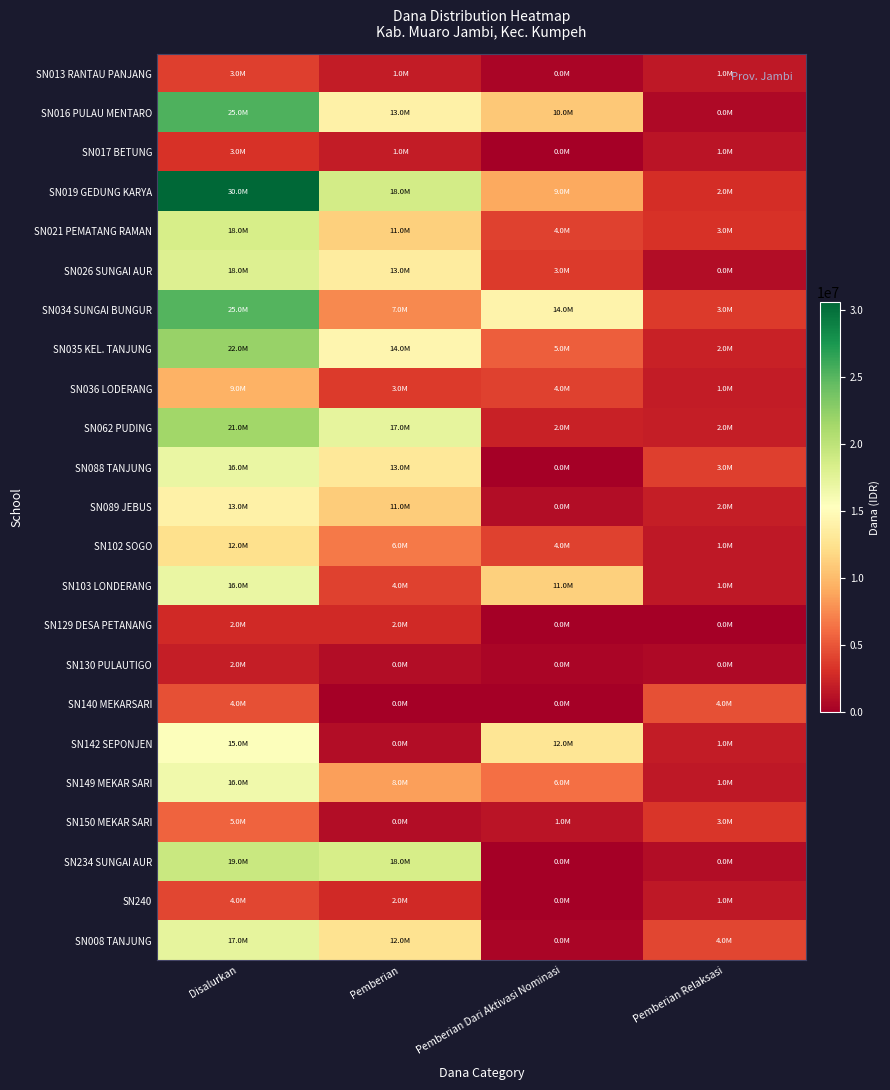

Reading left to right, list all the values displayed in this chart.

SN013 RANTAU PANJANG: Disalurkan=3825000	Pemberian=1800000	Pemberian Dari Aktivasi Nominasi=450000	Pemberian Relaksasi=1575000
SN016 PULAU MENTARO: Disalurkan=25425000	Pemberian=13950000	Pemberian Dari Aktivasi Nominasi=10800000	Pemberian Relaksasi=675000
SN017 BETUNG: Disalurkan=3150000	Pemberian=1800000	Pemberian Dari Aktivasi Nominasi=0	Pemberian Relaksasi=1350000
SN019 GEDUNG KARYA: Disalurkan=30600000	Pemberian=18675000	Pemberian Dari Aktivasi Nominasi=9000000	Pemberian Relaksasi=2925000
SN021 PEMATANG RAMAN: Disalurkan=18450000	Pemberian=11250000	Pemberian Dari Aktivasi Nominasi=4050000	Pemberian Relaksasi=3150000
SN026 SUNGAI AUR: Disalurkan=18000000	Pemberian=13500000	Pemberian Dari Aktivasi Nominasi=3600000	Pemberian Relaksasi=900000
SN034 SUNGAI BUNGUR: Disalurkan=25200000	Pemberian=7425000	Pemberian Dari Aktivasi Nominasi=14175000	Pemberian Relaksasi=3600000
SN035 KEL. TANJUNG: Disalurkan=22050000	Pemberian=14400000	Pemberian Dari Aktivasi Nominasi=5400000	Pemberian Relaksasi=2250000
SN036 LODERANG: Disalurkan=9450000	Pemberian=3600000	Pemberian Dari Aktivasi Nominasi=4050000	Pemberian Relaksasi=1800000
SN062 PUDING: Disalurkan=21600000	Pemberian=17325000	Pemberian Dari Aktivasi Nominasi=2250000	Pemberian Relaksasi=2025000
SN088 TANJUNG: Disalurkan=16875000	Pemberian=13050000	Pemberian Dari Aktivasi Nominasi=0	Pemberian Relaksasi=3825000
SN089 JEBUS: Disalurkan=13950000	Pemberian=11025000	Pemberian Dari Aktivasi Nominasi=900000	Pemberian Relaksasi=2025000
SN102 SOGO: Disalurkan=12375000	Pemberian=6750000	Pemberian Dari Aktivasi Nominasi=4050000	Pemberian Relaksasi=1575000
SN103 LONDERANG: Disalurkan=16875000	Pemberian=4050000	Pemberian Dari Aktivasi Nominasi=11250000	Pemberian Relaksasi=1575000
SN129 DESA PETANANG: Disalurkan=2700000	Pemberian=2700000	Pemberian Dari Aktivasi Nominasi=0	Pemberian Relaksasi=0
SN130 PULAUTIGO: Disalurkan=2025000	Pemberian=900000	Pemberian Dari Aktivasi Nominasi=450000	Pemberian Relaksasi=675000
SN140 MEKARSARI: Disalurkan=4725000	Pemberian=0	Pemberian Dari Aktivasi Nominasi=0	Pemberian Relaksasi=4725000
SN142 SEPONJEN: Disalurkan=15525000	Pemberian=900000	Pemberian Dari Aktivasi Nominasi=12825000	Pemberian Relaksasi=1800000
SN149 MEKAR SARI: Disalurkan=16425000	Pemberian=8550000	Pemberian Dari Aktivasi Nominasi=6300000	Pemberian Relaksasi=1575000
SN150 MEKAR SARI: Disalurkan=5625000	Pemberian=900000	Pemberian Dari Aktivasi Nominasi=1350000	Pemberian Relaksasi=3375000
SN234 SUNGAI AUR: Disalurkan=19350000	Pemberian=18450000	Pemberian Dari Aktivasi Nominasi=0	Pemberian Relaksasi=900000
SN240: Disalurkan=4275000	Pemberian=2700000	Pemberian Dari Aktivasi Nominasi=0	Pemberian Relaksasi=1575000
SN008 TANJUNG: Disalurkan=17325000	Pemberian=12600000	Pemberian Dari Aktivasi Nominasi=450000	Pemberian Relaksasi=4275000